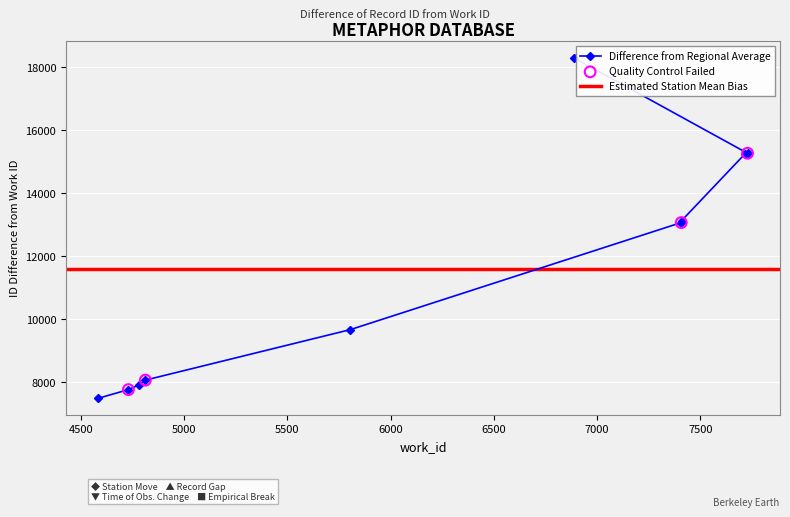

What is the value of the Difference from Regional Average point at the 8th from the left?

13129